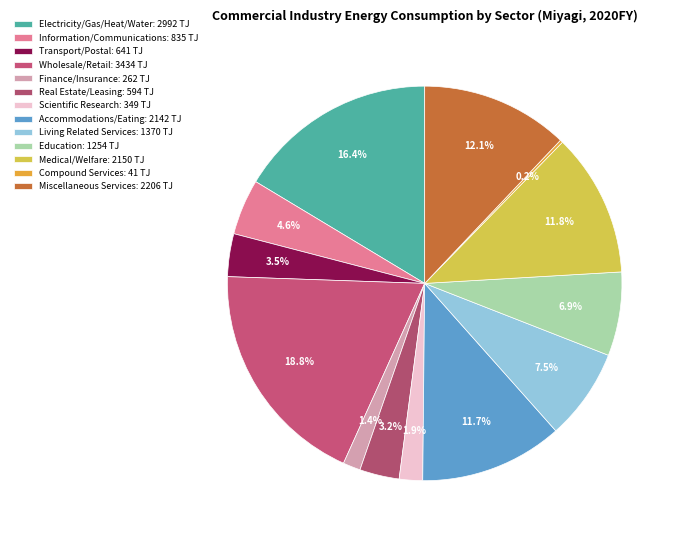

Count the number of slices in the pie.

13